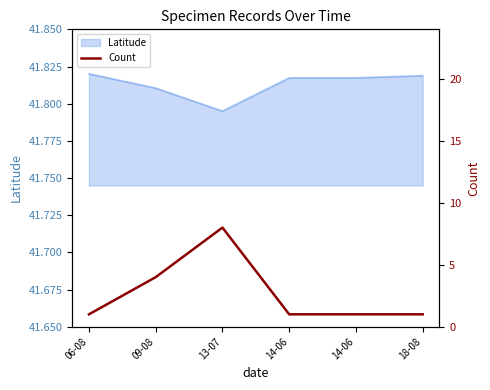

At which label is the value closest to 4?

09-08